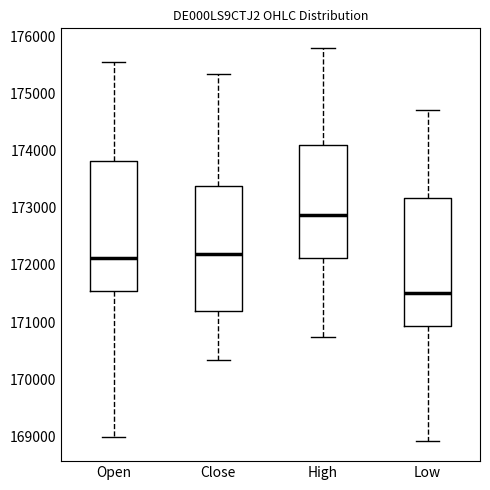

Reading left to right, transcribe this box plot: for each box, give where its median line is, the range the box spans, and where its two whiskers end, as read against the y-axis. The values are not printed on the chart, so give them approximately, as read against the axis.

Open: median 172100, box 171500 to 173800, whiskers 169000 to 175500
Close: median 172200, box 171200 to 173400, whiskers 170300 to 175300
High: median 172900, box 172100 to 174100, whiskers 170700 to 175800
Low: median 171500, box 170900 to 173200, whiskers 168900 to 174700